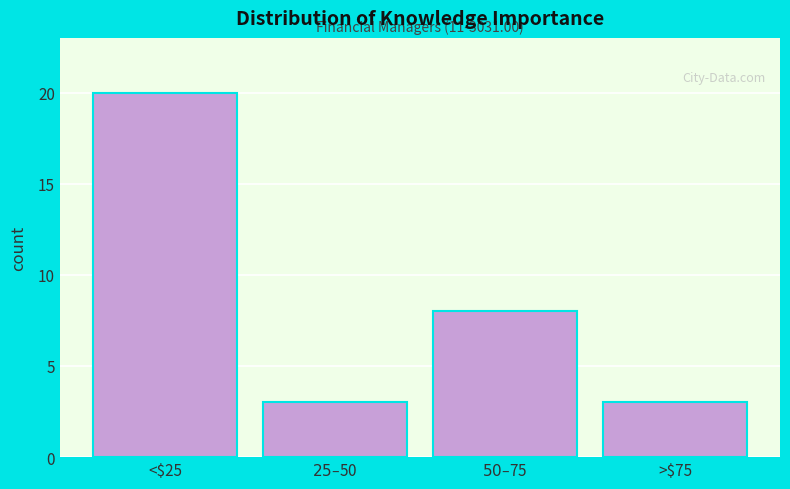

Reading right to left, what are all the values shown in this chart?

3	8	3	20